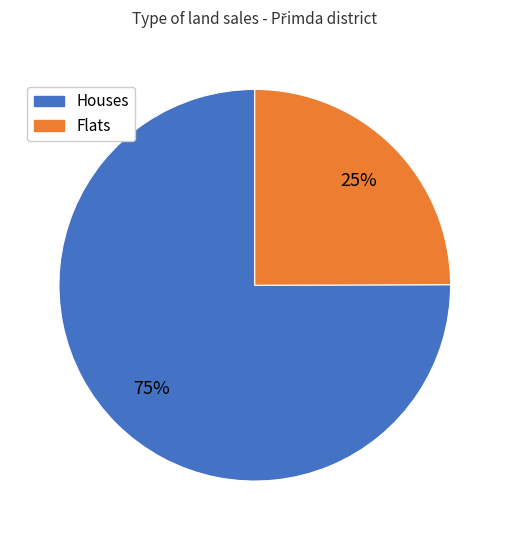

Does any single category account for the majority?

Yes